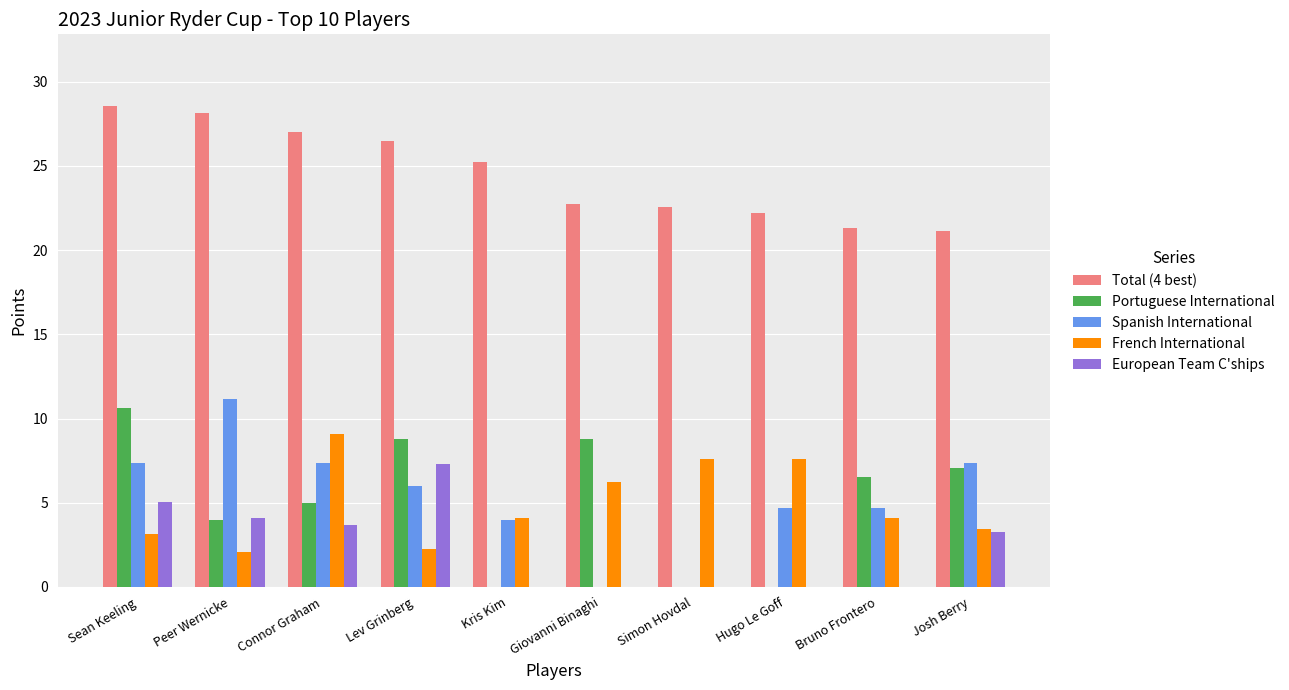

Reading right to left, transcribe all the data shown in this chart.

Total (4 best): Josh Berry=21.1	Bruno Frontero=21.3	Hugo Le Goff=22.2	Simon Hovdal=22.5	Giovanni Binaghi=22.8	Kris Kim=25.2	Lev Grinberg=26.5	Connor Graham=27.0	Peer Wernicke=28.1	Sean Keeling=28.5
Portuguese International: Josh Berry=7.1	Bruno Frontero=6.5	Hugo Le Goff=0.0	Simon Hovdal=0.0	Giovanni Binaghi=8.8	Kris Kim=0.0	Lev Grinberg=8.8	Connor Graham=5.0	Peer Wernicke=4.0	Sean Keeling=10.6
Spanish International: Josh Berry=7.4	Bruno Frontero=4.7	Hugo Le Goff=4.7	Simon Hovdal=0.0	Giovanni Binaghi=0.0	Kris Kim=4.0	Lev Grinberg=6.0	Connor Graham=7.4	Peer Wernicke=11.1	Sean Keeling=7.4
French International: Josh Berry=3.4	Bruno Frontero=4.1	Hugo Le Goff=7.6	Simon Hovdal=7.6	Giovanni Binaghi=6.2	Kris Kim=4.1	Lev Grinberg=2.2	Connor Graham=9.1	Peer Wernicke=2.1	Sean Keeling=3.1
European Team C'ships: Josh Berry=3.3	Bruno Frontero=0.0	Hugo Le Goff=0.0	Simon Hovdal=0.0	Giovanni Binaghi=0.0	Kris Kim=0.0	Lev Grinberg=7.3	Connor Graham=3.7	Peer Wernicke=4.1	Sean Keeling=5.0